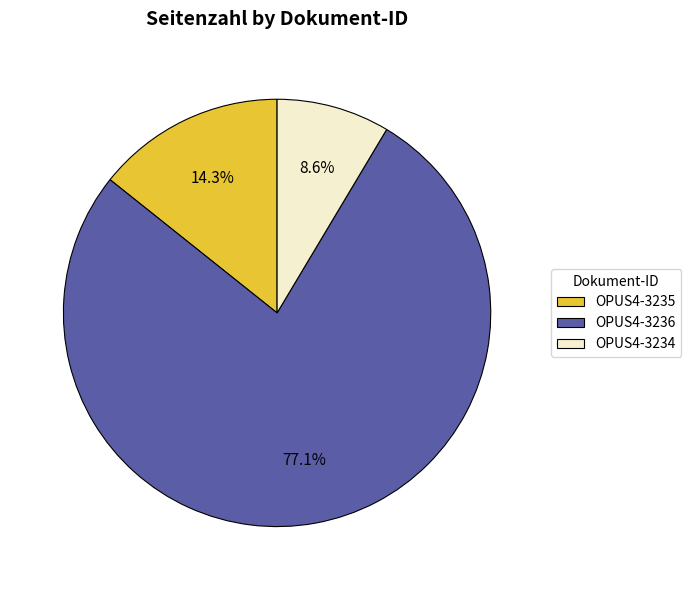

Is there any slice that represents more than half of the pie?

Yes